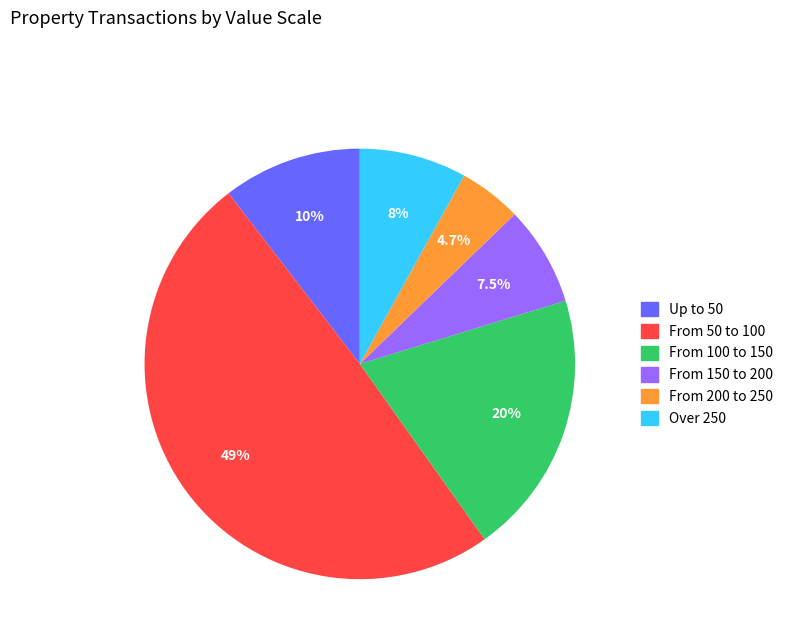

Does From 100 to 150 represent more than half of the total?

No